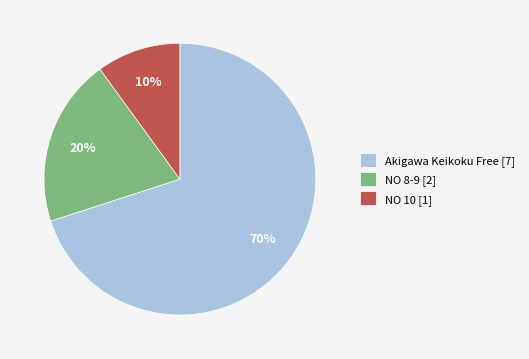

Which slice is the smallest?

NO 10 [1]